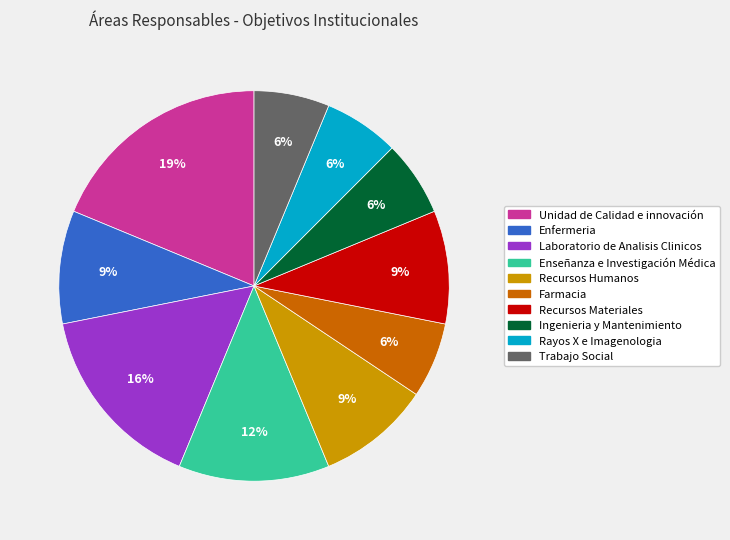

To the nearest percent, what is the average slice percentage?

10%